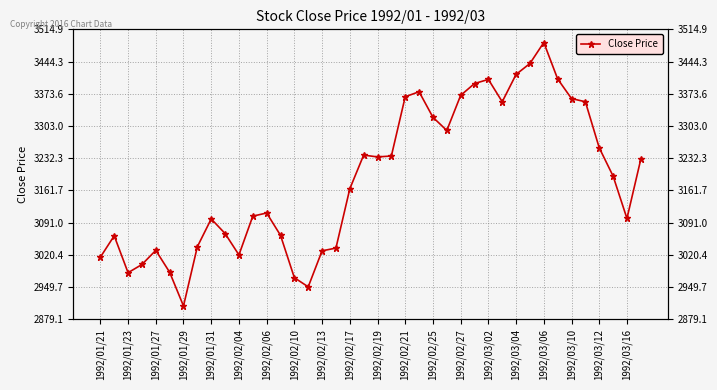

What is the sum of all values?

127473